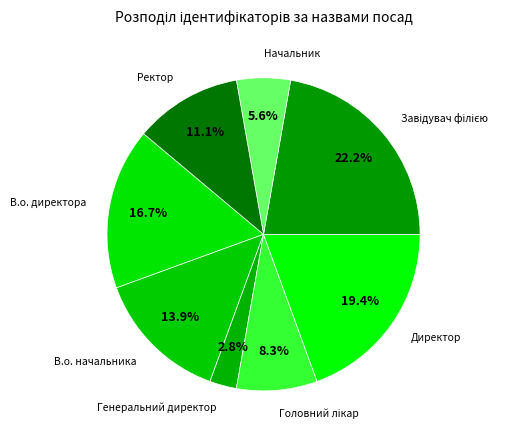

Count the number of slices in the pie.

8